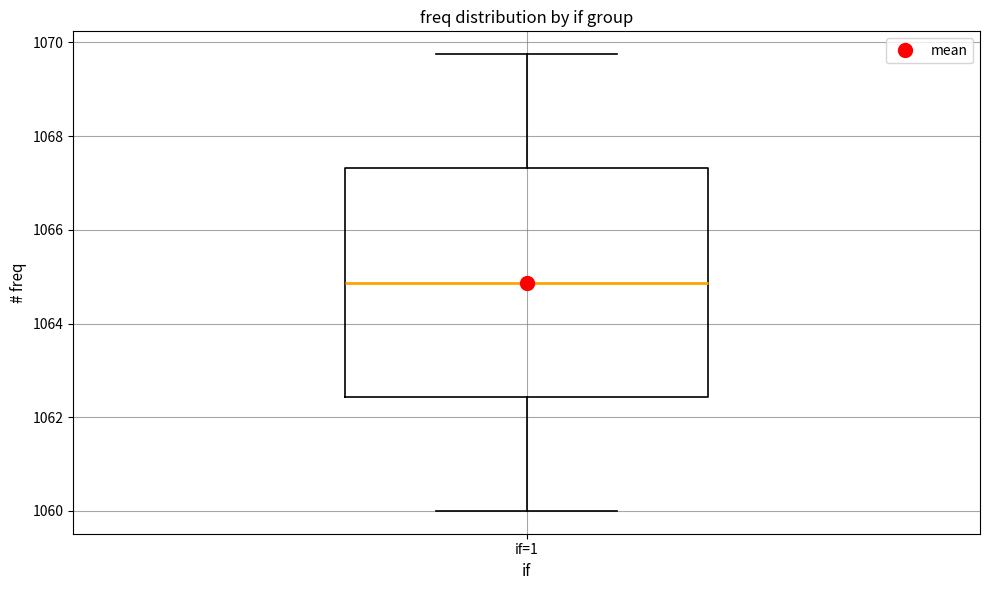

Transcribe this box plot: give where the median line is, the range the box spans, and where the two whiskers end, as read against the y-axis. The values are not printed on the chart, so give them approximately, as read against the axis.

median 1064.8, box 1062.4 to 1067.4, whiskers 1060.0 to 1069.8